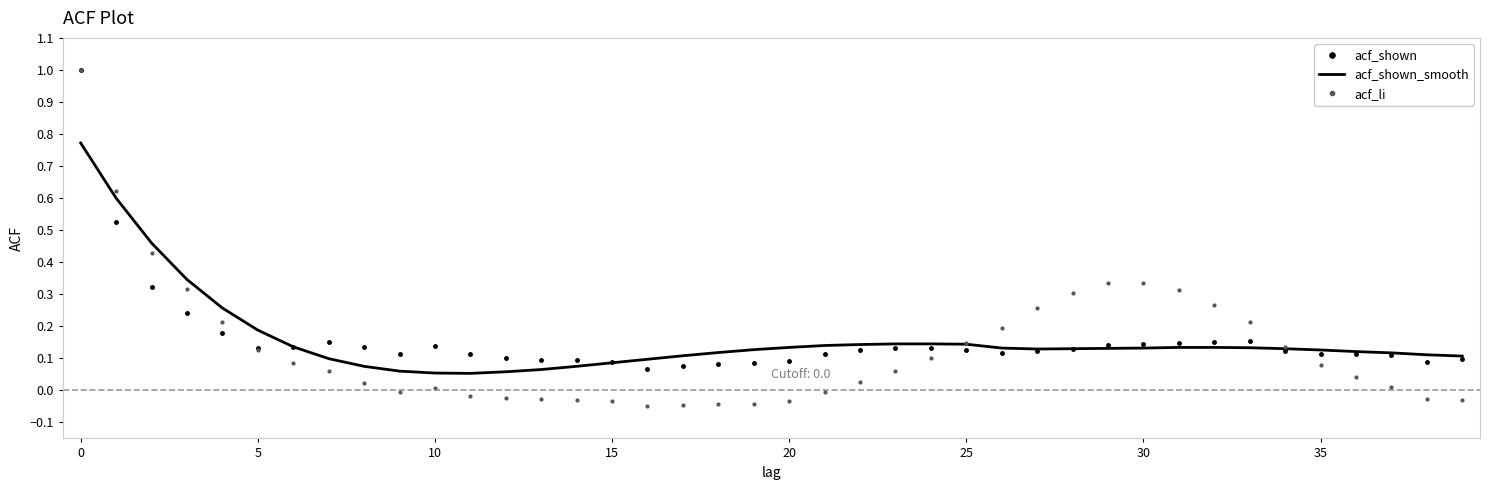

What is the maximum value shown in the chart?

1.0